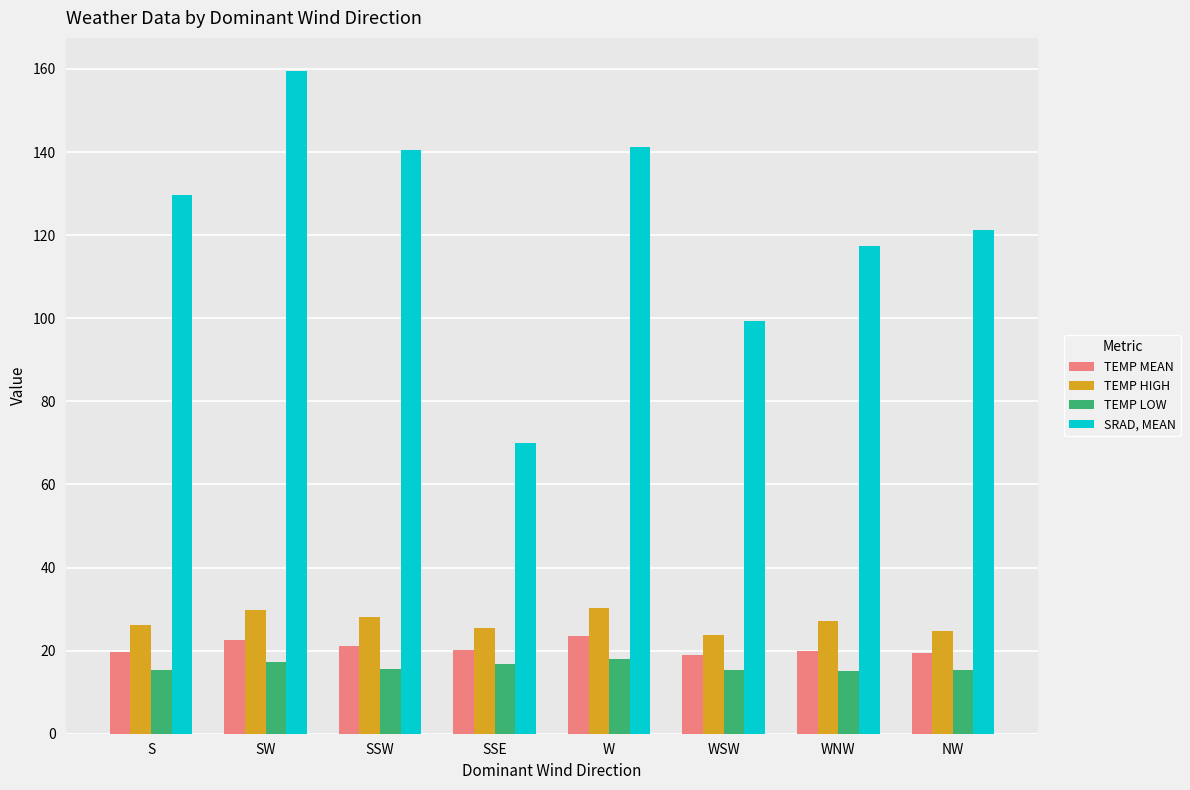

Is it true that SRAD, MEAN equals 99.3 at WSW?

True